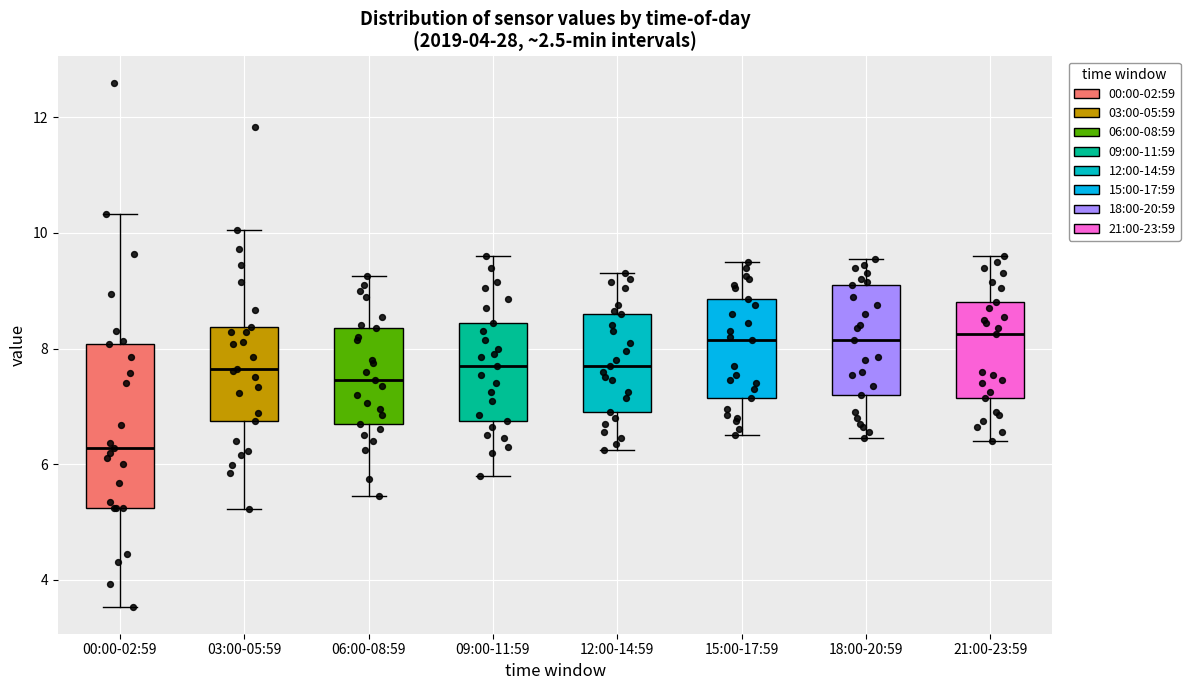

Reading left to right, transcribe this box plot: for each box, give where its median line is, the range the box spans, and where its two whiskers end, as read against the y-axis. The values are not printed on the chart, so give them approximately, as read against the axis.

00:00-02:59: median 6.2, box 5.2 to 8.0, whiskers 3.6 to 10.4
03:00-05:59: median 7.6, box 6.8 to 8.4, whiskers 5.2 to 10.0
06:00-08:59: median 7.4, box 6.8 to 8.4, whiskers 5.4 to 9.2
09:00-11:59: median 7.8, box 6.8 to 8.4, whiskers 5.8 to 9.6
12:00-14:59: median 7.8, box 7.0 to 8.6, whiskers 6.2 to 9.4
15:00-17:59: median 8.2, box 7.2 to 8.8, whiskers 6.6 to 9.6
18:00-20:59: median 8.2, box 7.2 to 9.2, whiskers 6.4 to 9.6
21:00-23:59: median 8.2, box 7.2 to 8.8, whiskers 6.4 to 9.6